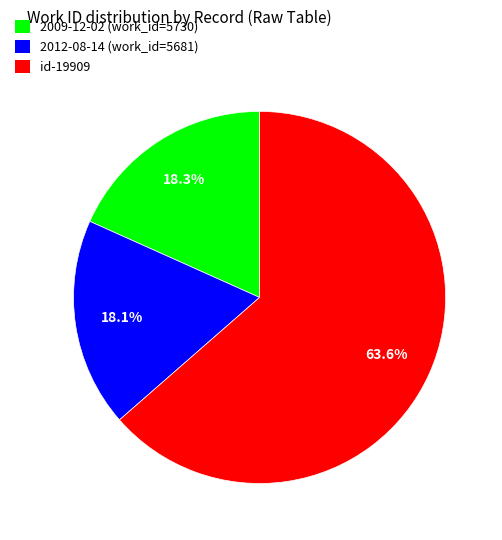

What is the largest slice in the pie chart?

id-19909